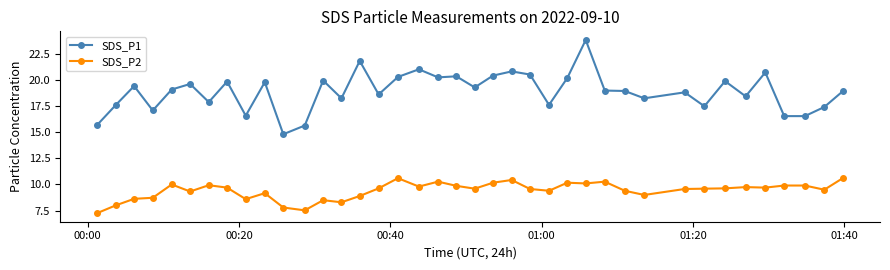

List the series in order of their overall mean, highest first.

SDS_P1, SDS_P2